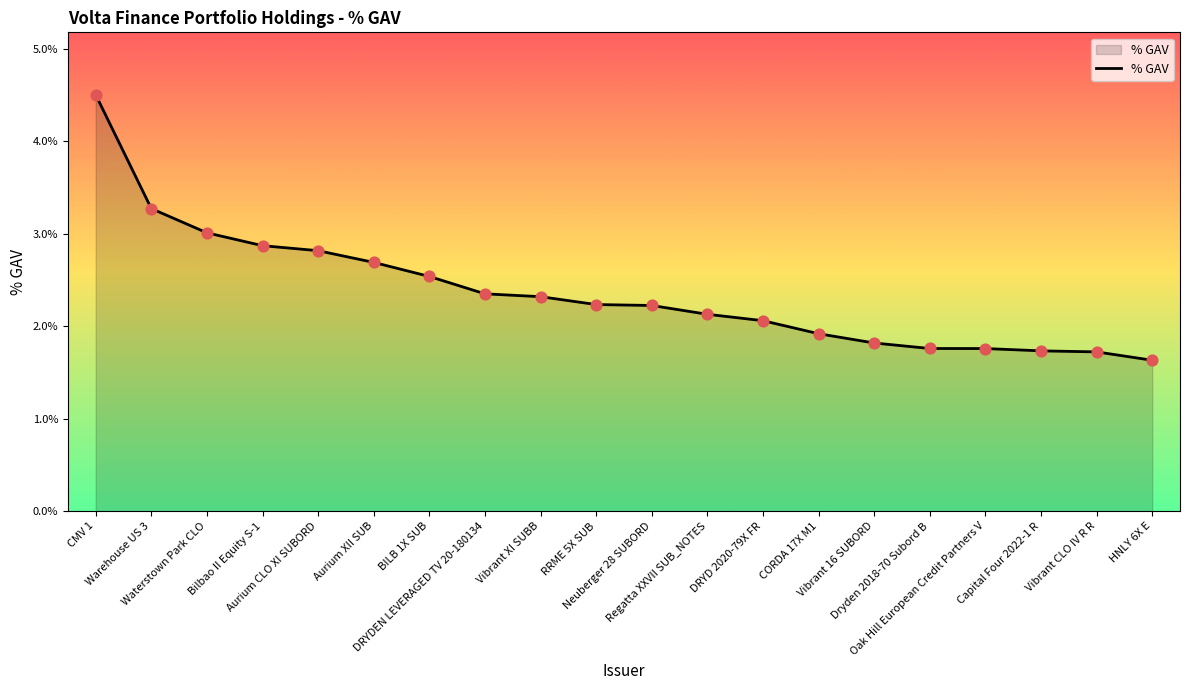

Between Warehouse US 3 and Capital Four 2022-1 R, which is larger?

Warehouse US 3